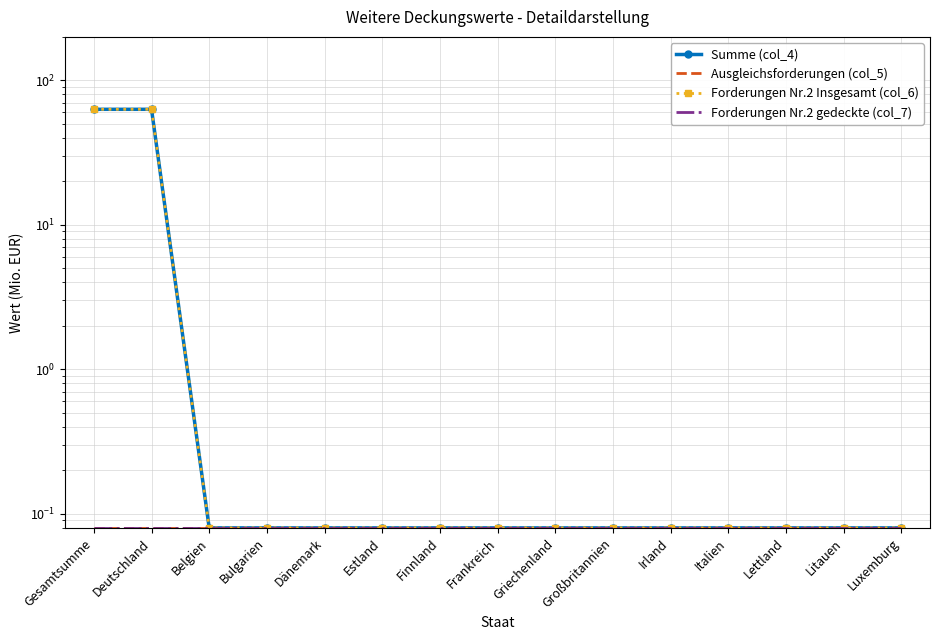

The Summe (col_4) series shows 0.1 at Griechenland. True or false?

True